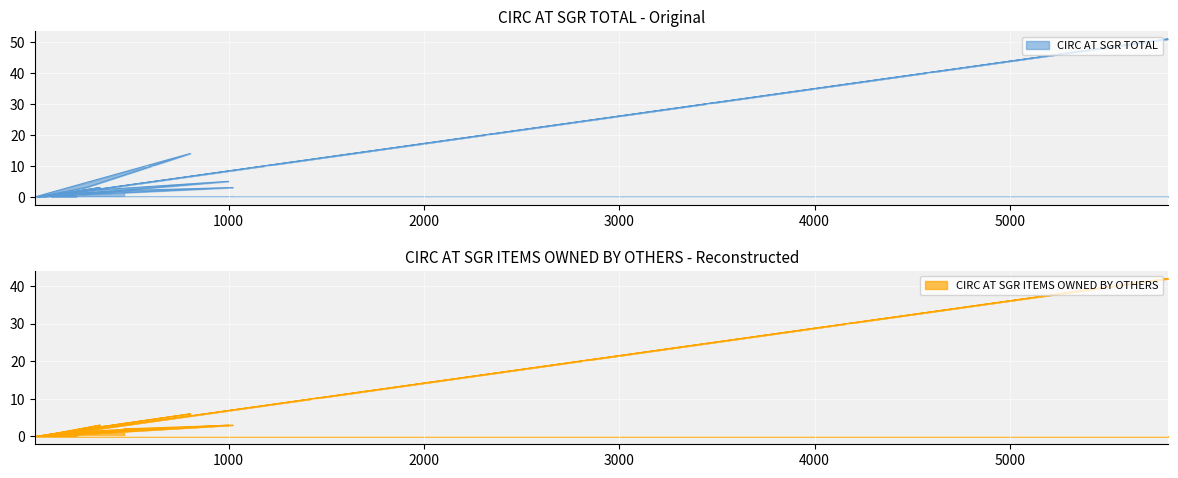

Reading right to left, list all the values displayed in this chart.

CIRC AT SGR TOTAL: 0	1	2	0	51	0	5	2	0	0	0	0	3	0	0	14	3	0	3	2
CIRC AT SGR ITEMS OWNED BY OTHERS: 0	1	2	0	42	0	3	1	0	0	0	0	3	0	0	6	2	0	3	2